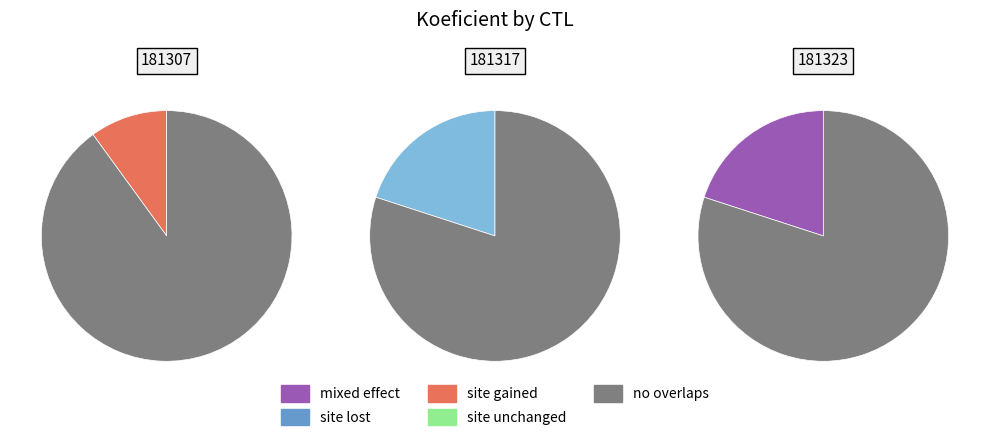

To the nearest percent, what is the combined percentage of 181317 and 181323?

80%